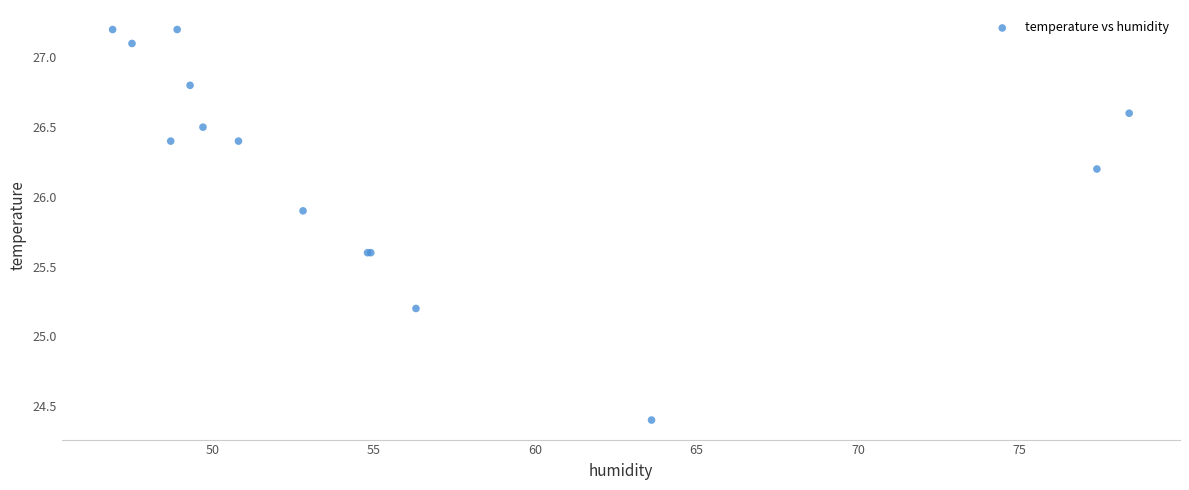

What Y value in the scatter plot is closest to 25?

25.2